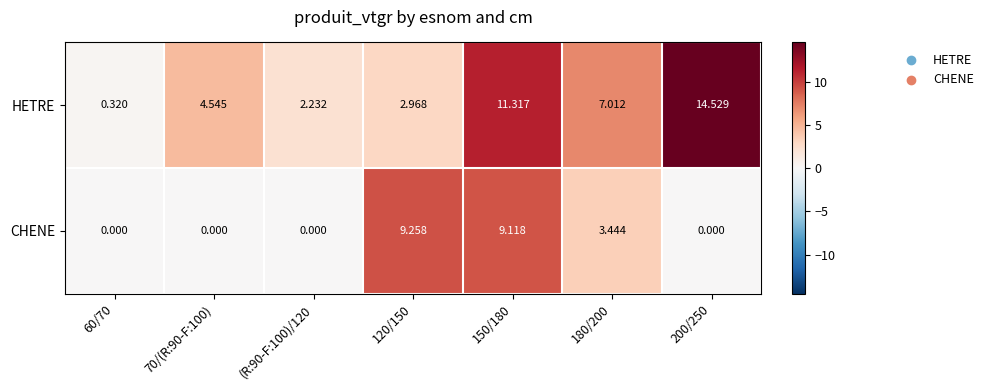

Between 60/70 and 180/200, which series saw the biggest shift?

HETRE